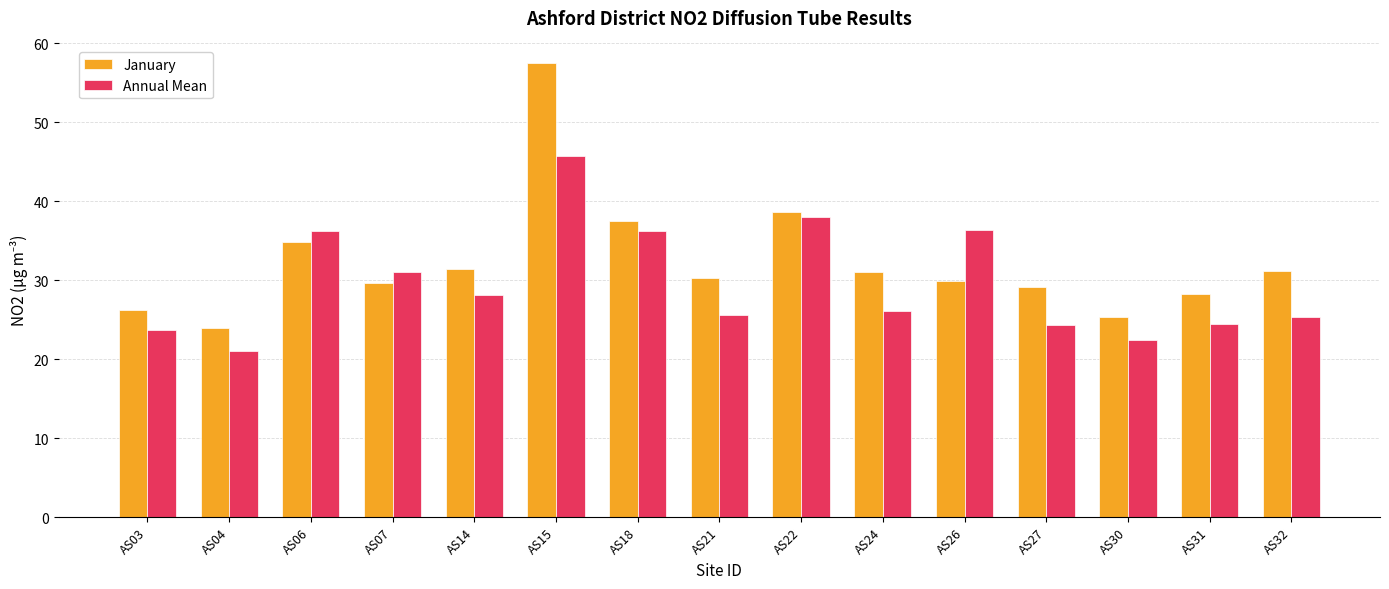

Rank the series by their maximum value, from lowest to highest.

Annual Mean, January